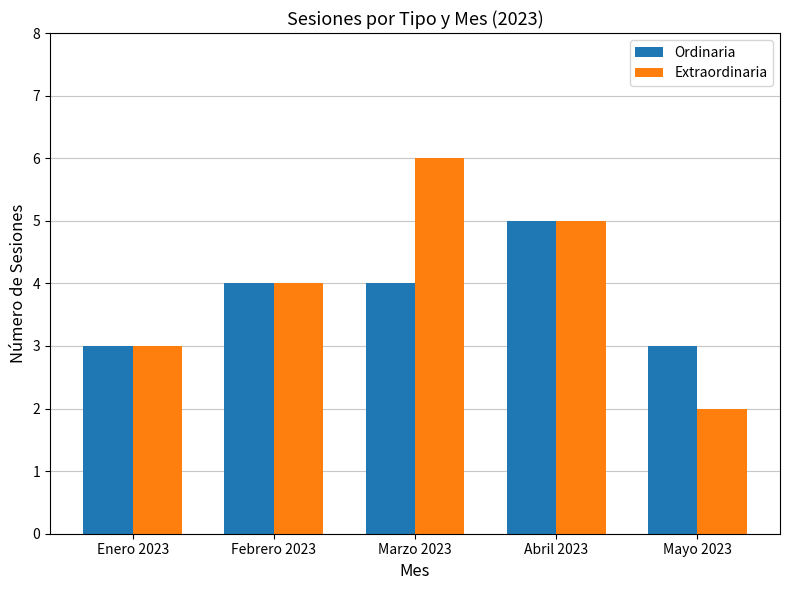

What is the sum of all Ordinaria values?

19